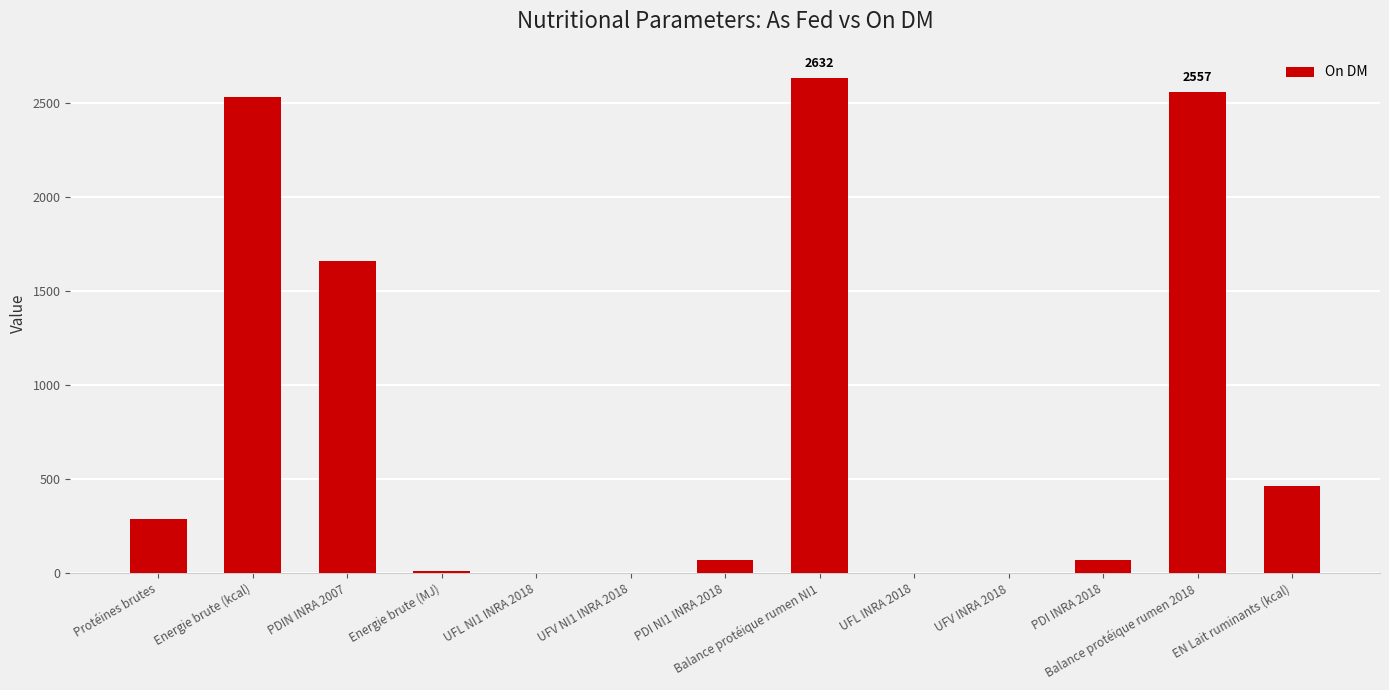

The chart shows a value of 2557.0 at Balance protéique rumen 2018. True or false?

True